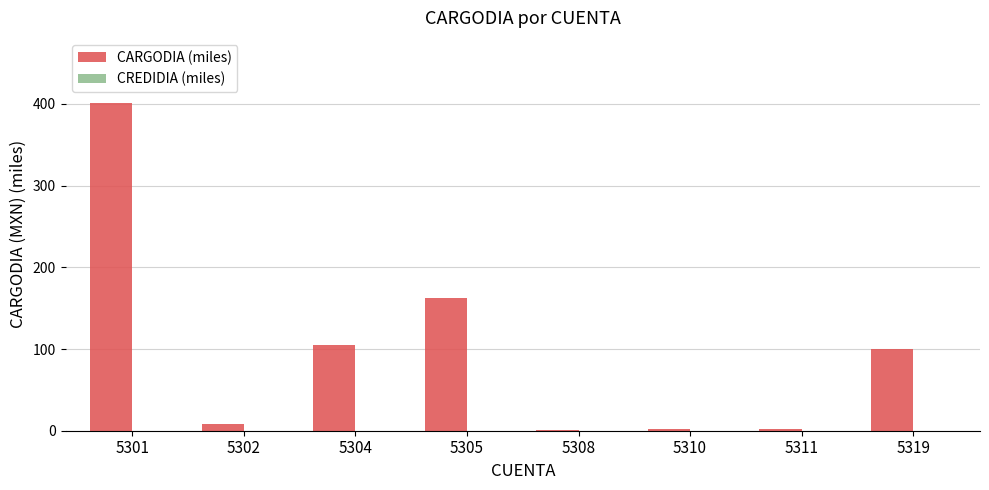

What is the maximum value shown in the chart?

400.8